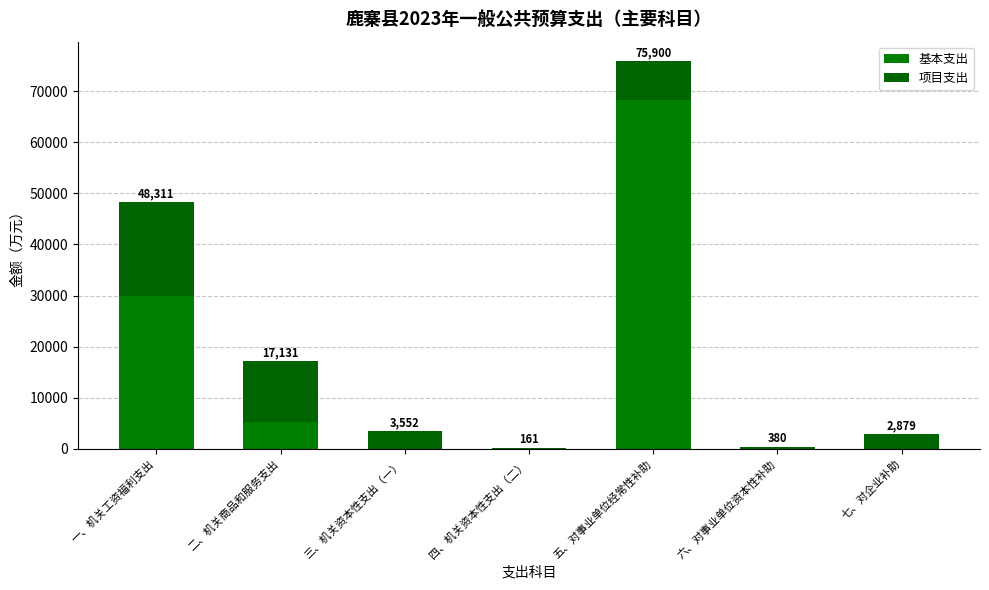

List the series in order of their peak value, highest first.

基本支出, 项目支出